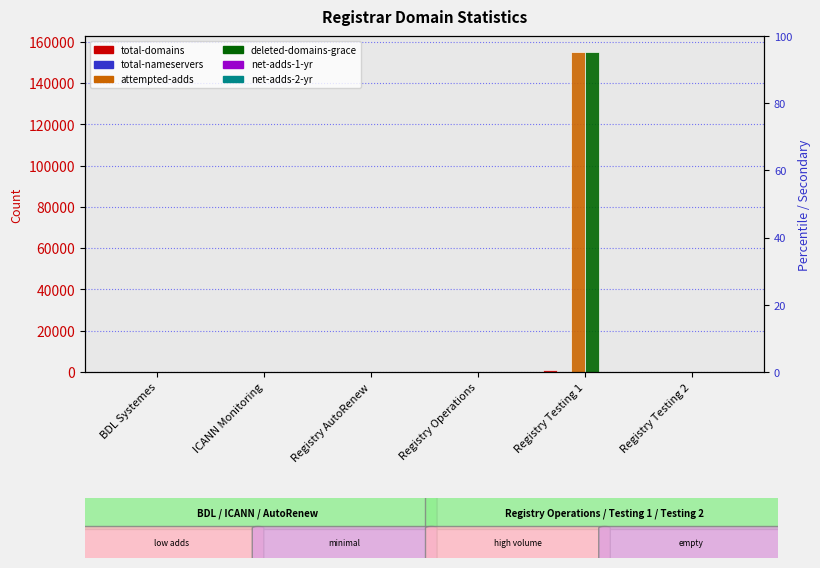

Which series has the largest range (max minus min)?

attempted-adds